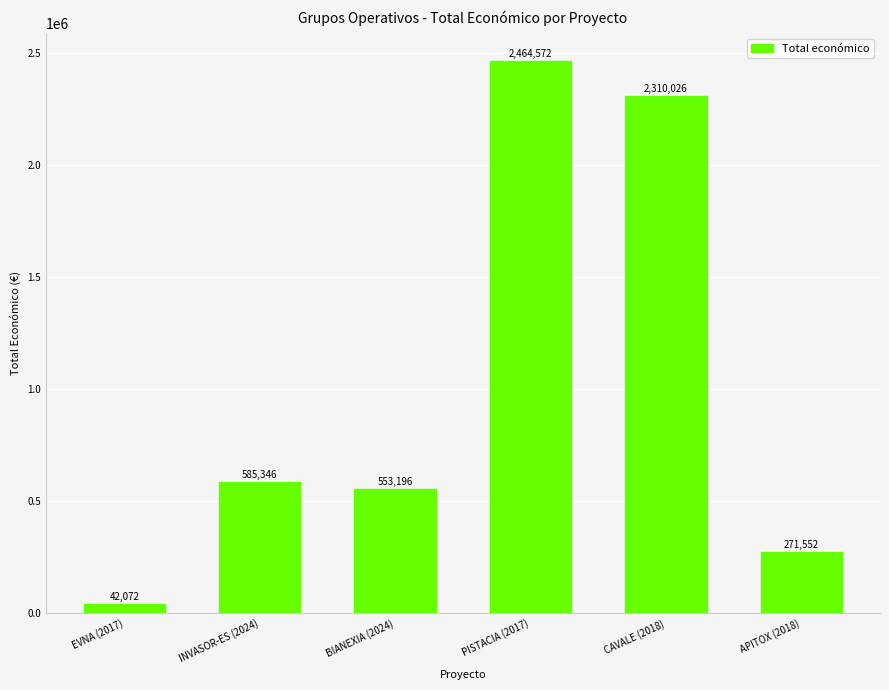

What value does the data have at INVASOR-ES (2024), to the nearest 50?

585350